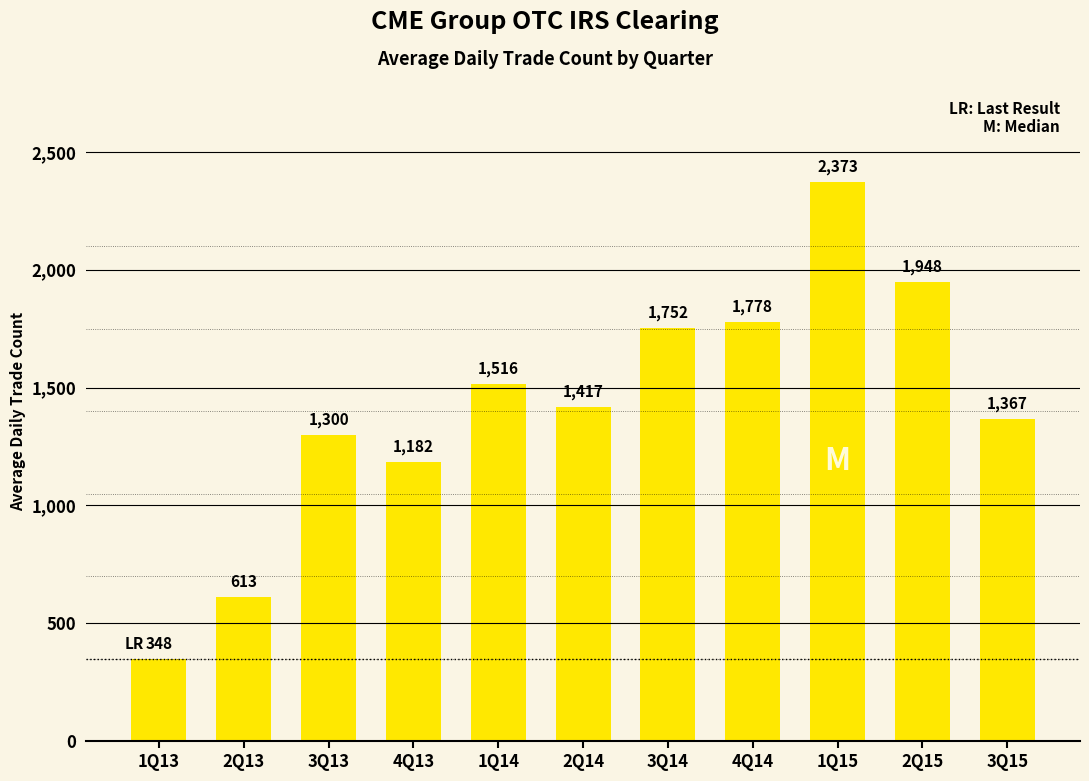

The chart shows a value of 1901 at 3Q15. True or false?

False